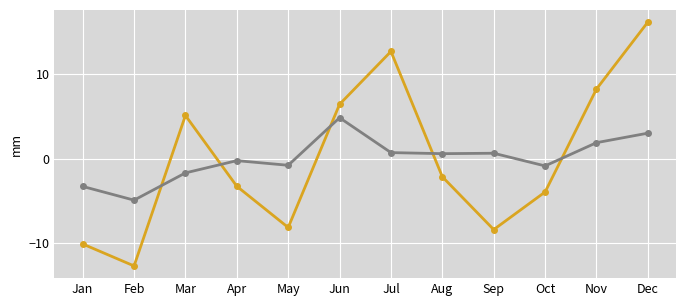

What is the minimum value shown in the chart?

-12.7